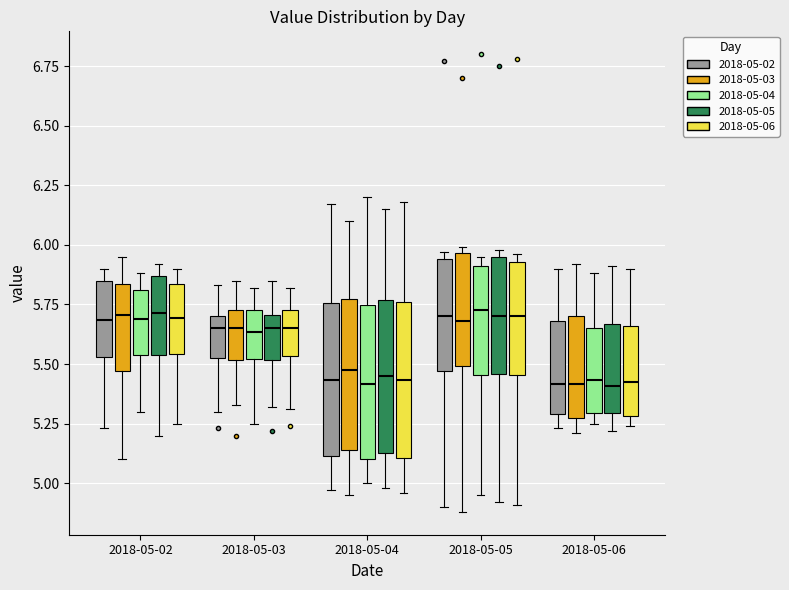

Reading left to right, read every box against the y-axis: the position of its median line, the range the box covers, and the ends of its whiskers. The values are not printed on the chart, so give them approximately, as read against the axis.

2018-05-02 (2018-05-02): median 5.70, box 5.55 to 5.85, whiskers 5.25 to 5.90
2018-05-02 (2018-05-03): median 5.70, box 5.45 to 5.85, whiskers 5.10 to 5.95
2018-05-02 (2018-05-04): median 5.70, box 5.55 to 5.80, whiskers 5.30 to 5.90
2018-05-02 (2018-05-05): median 5.70, box 5.55 to 5.85, whiskers 5.20 to 5.90
2018-05-02 (2018-05-06): median 5.70, box 5.55 to 5.85, whiskers 5.25 to 5.90
2018-05-03 (2018-05-02): median 5.65, box 5.55 to 5.70, whiskers 5.30 to 5.85
2018-05-03 (2018-05-03): median 5.65, box 5.50 to 5.75, whiskers 5.35 to 5.85
2018-05-03 (2018-05-04): median 5.65, box 5.50 to 5.75, whiskers 5.25 to 5.80
2018-05-03 (2018-05-05): median 5.65, box 5.50 to 5.70, whiskers 5.30 to 5.85
2018-05-03 (2018-05-06): median 5.65, box 5.55 to 5.75, whiskers 5.30 to 5.80
2018-05-04 (2018-05-02): median 5.45, box 5.10 to 5.75, whiskers 4.95 to 6.15
2018-05-04 (2018-05-03): median 5.50, box 5.15 to 5.75, whiskers 4.95 to 6.10
2018-05-04 (2018-05-04): median 5.40, box 5.10 to 5.75, whiskers 5.00 to 6.20
2018-05-04 (2018-05-05): median 5.45, box 5.15 to 5.75, whiskers 5.00 to 6.15
2018-05-04 (2018-05-06): median 5.45, box 5.10 to 5.75, whiskers 4.95 to 6.20
2018-05-05 (2018-05-02): median 5.70, box 5.45 to 5.95, whiskers 4.90 to 5.95 (just above the box's upper edge)
2018-05-05 (2018-05-03): median 5.70, box 5.50 to 5.95, whiskers 4.90 to 6.00
2018-05-05 (2018-05-04): median 5.75, box 5.45 to 5.90, whiskers 4.95 to 5.95
2018-05-05 (2018-05-05): median 5.70, box 5.45 to 5.95, whiskers 4.90 to 6.00
2018-05-05 (2018-05-06): median 5.70, box 5.45 to 5.95, whiskers 4.90 to 5.95 (just above the box's upper edge)
2018-05-06 (2018-05-02): median 5.40, box 5.30 to 5.70, whiskers 5.25 to 5.90
2018-05-06 (2018-05-03): median 5.40, box 5.25 to 5.70, whiskers 5.20 to 5.90
2018-05-06 (2018-05-04): median 5.45, box 5.30 to 5.65, whiskers 5.25 to 5.90
2018-05-06 (2018-05-05): median 5.40, box 5.30 to 5.65, whiskers 5.20 to 5.90
2018-05-06 (2018-05-06): median 5.45, box 5.30 to 5.65, whiskers 5.25 to 5.90